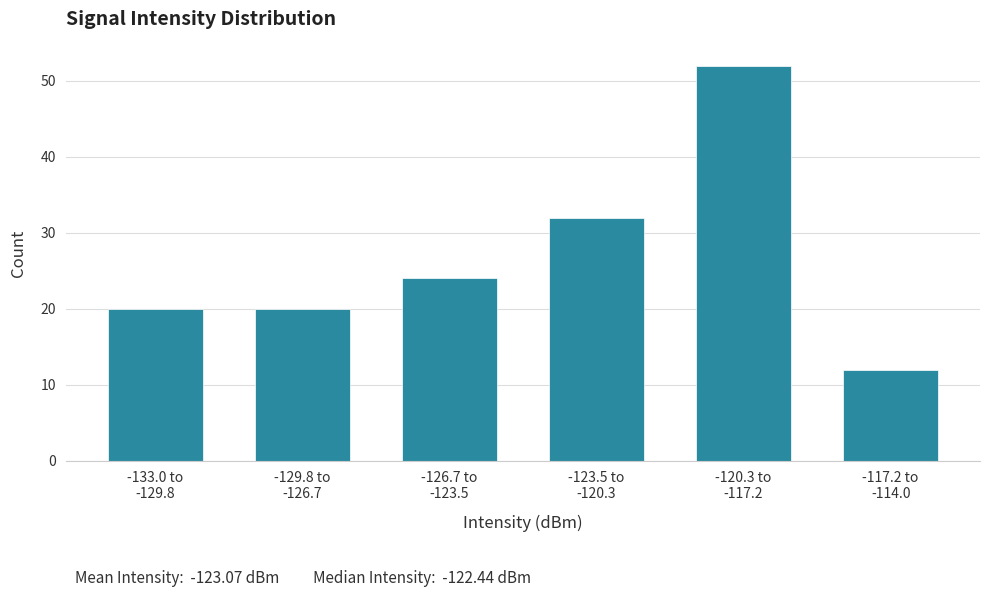

Reading left to right, transcribe all the data shown in this chart.

20	20	24	32	52	12